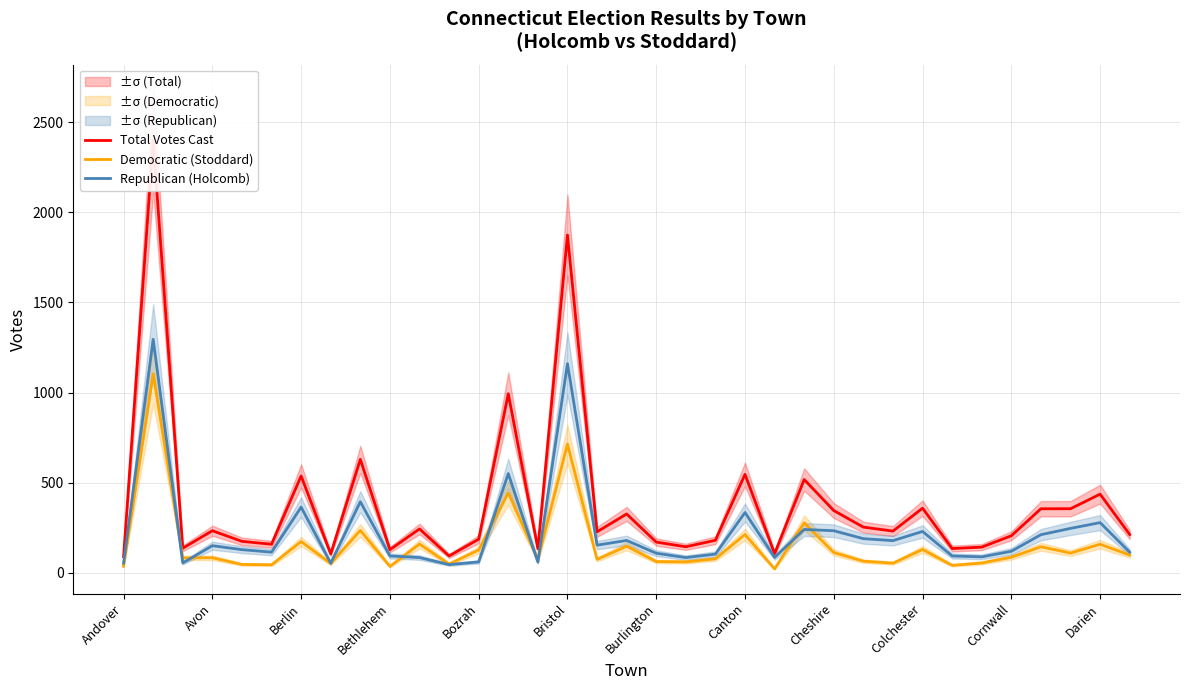

Is it true that Democratic (Stoddard) equals 112 at Cheshire?

True